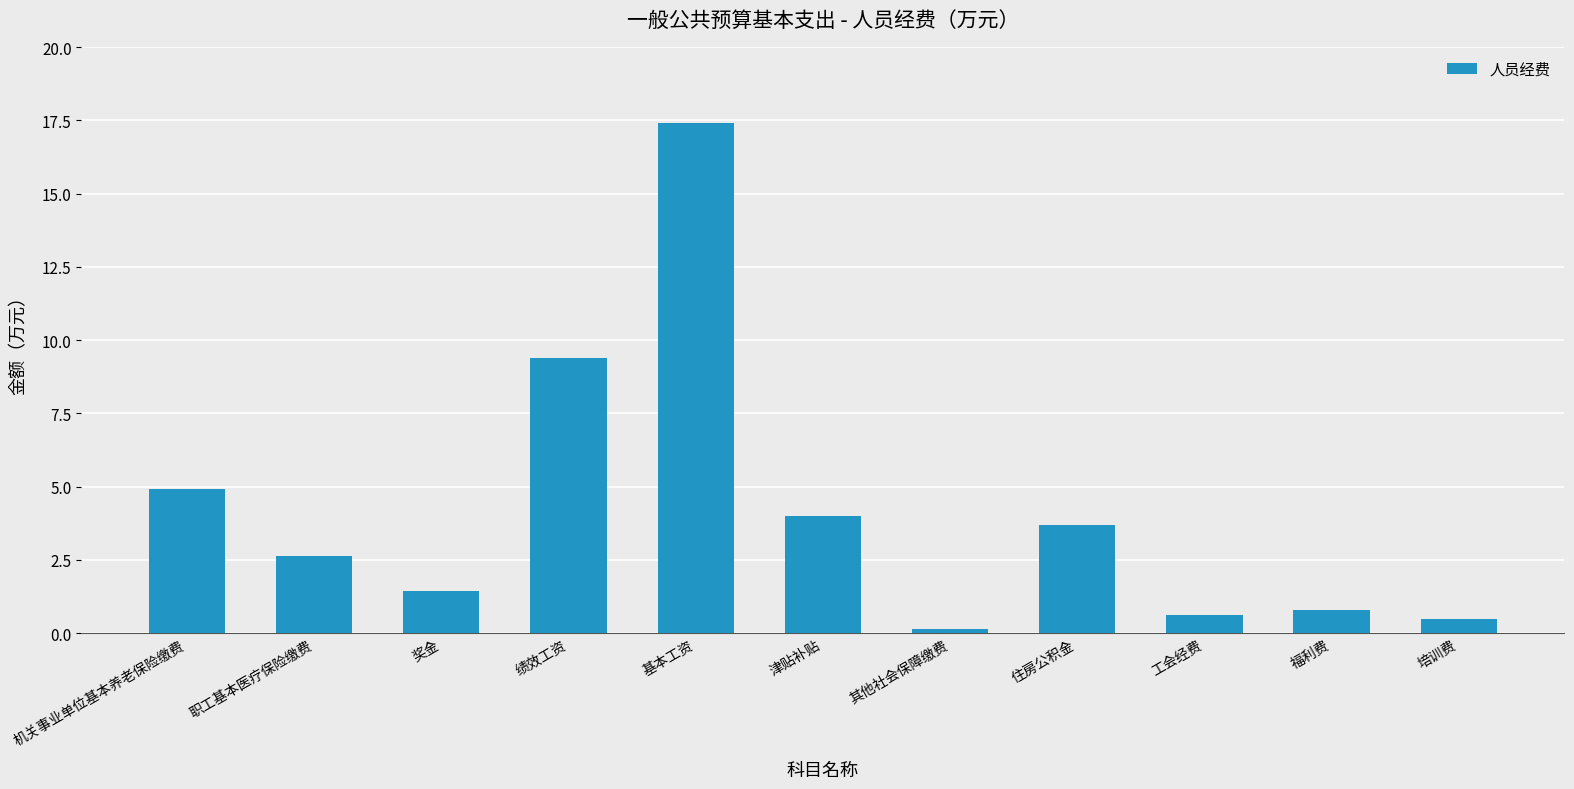

What is the label of the 11th bar from the right?

机关事业单位基本养老保险缴费